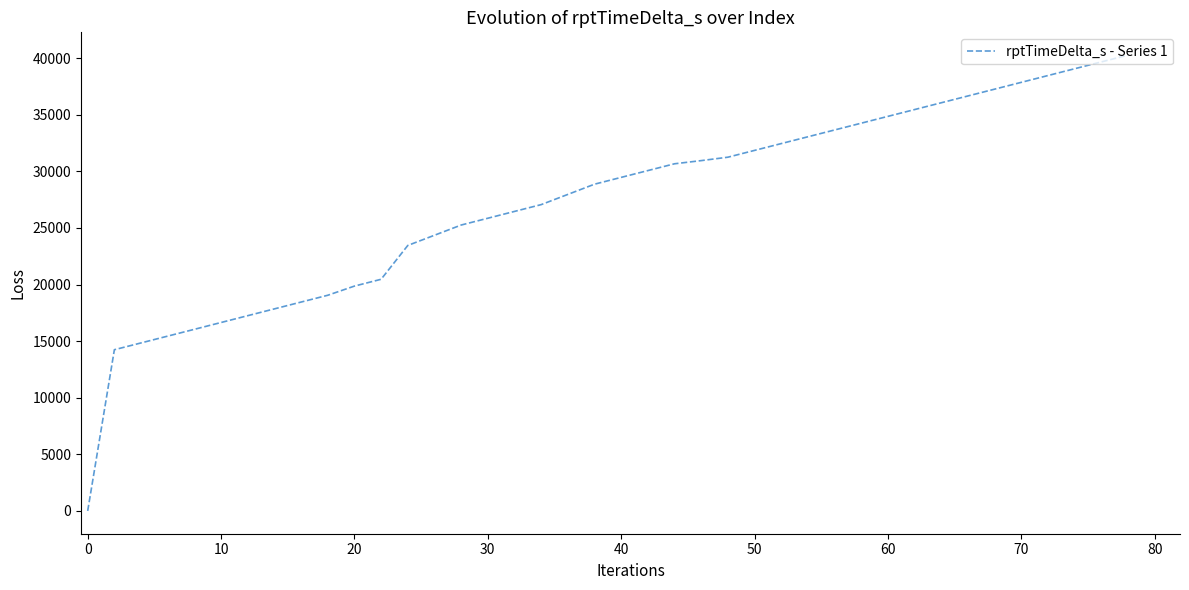

How many values are below 29471?

20